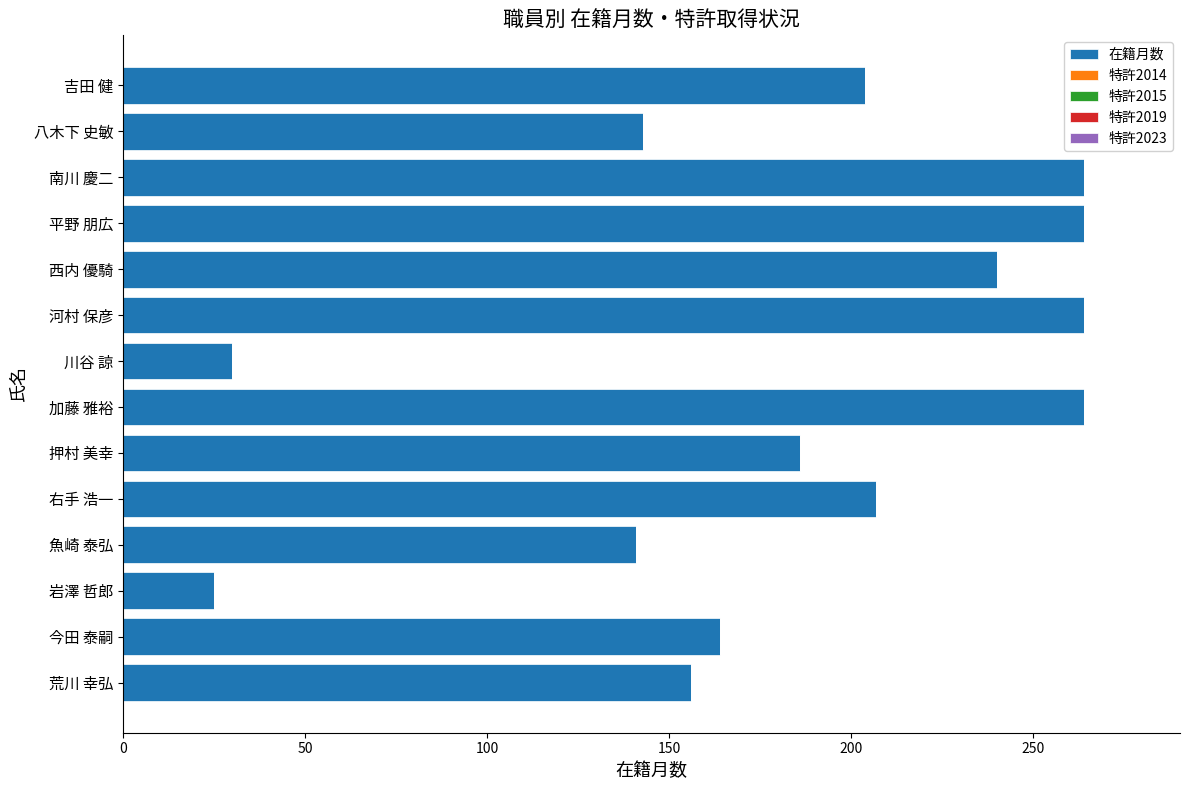

How many bars are there in total?

14